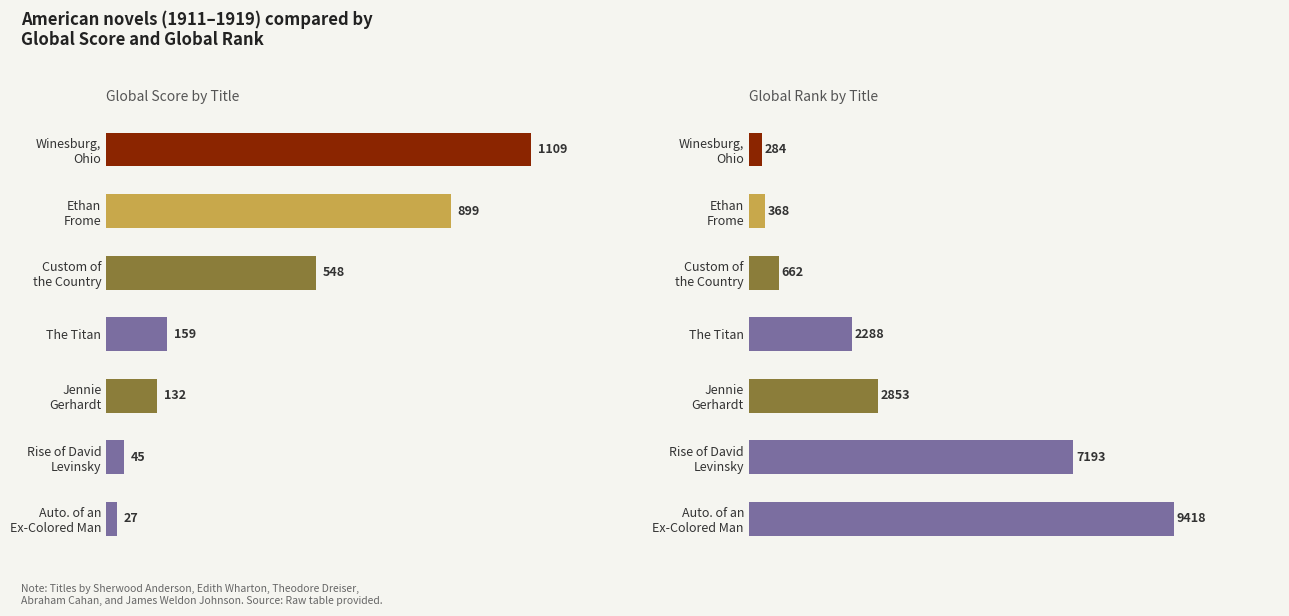

Reading left to right, transcribe all the data shown in this chart.

Global Score: 1109	899	548	159	132	45	27
Global Rank: 284	368	662	2288	2853	7193	9418